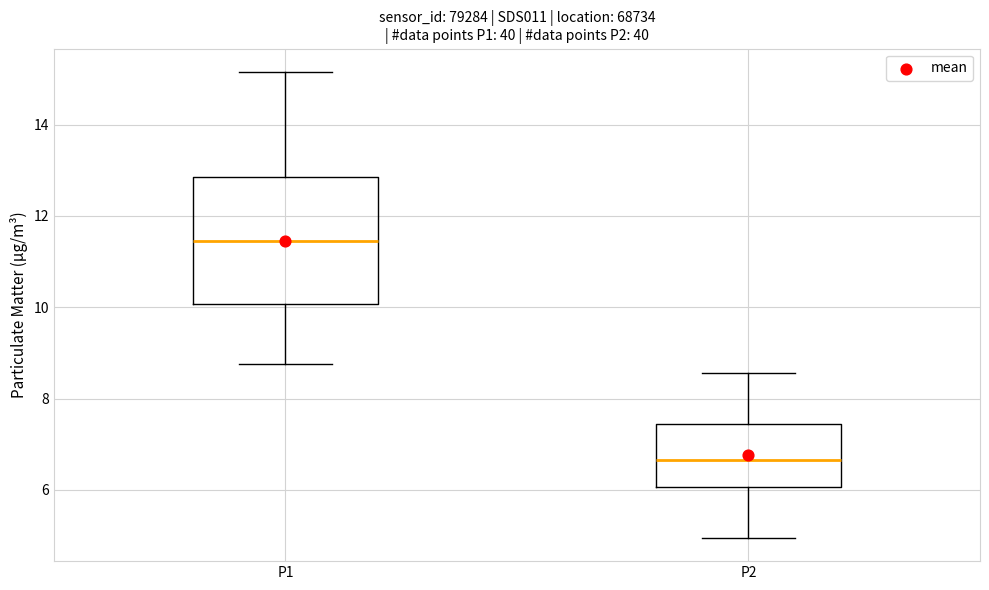

Reading left to right, transcribe this box plot: for each box, give where its median line is, the range the box spans, and where its two whiskers end, as read against the y-axis. The values are not printed on the chart, so give them approximately, as read against the axis.

P1: median 11.4, box 10.0 to 12.8, whiskers 8.8 to 15.2
P2: median 6.6, box 6.0 to 7.4, whiskers 5.0 to 8.6